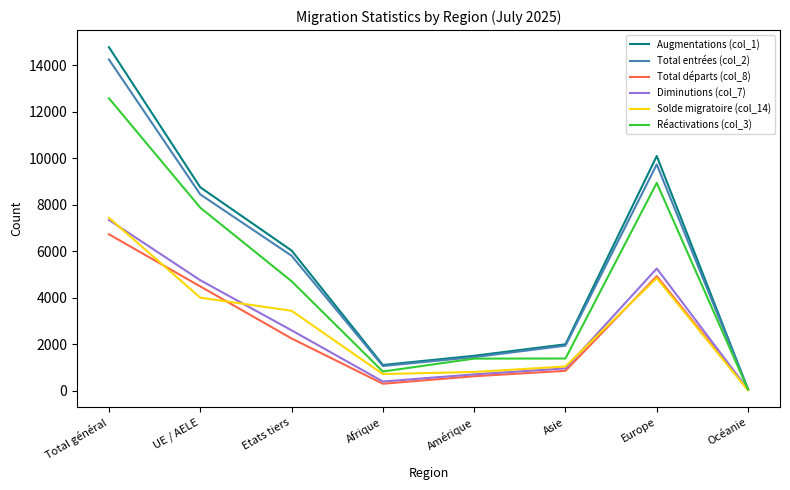

Which label corresponds to the largest value in the chart?

Total général